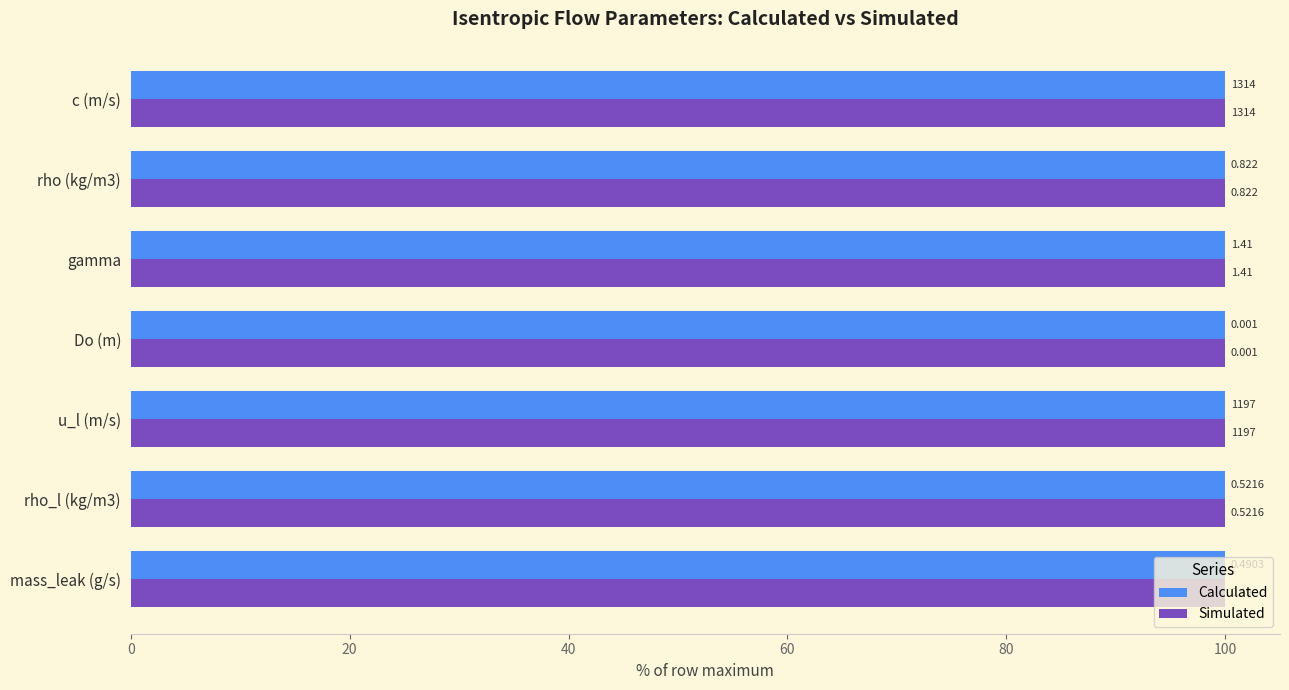

What are all the series names shown in the legend?

Calculated, Simulated